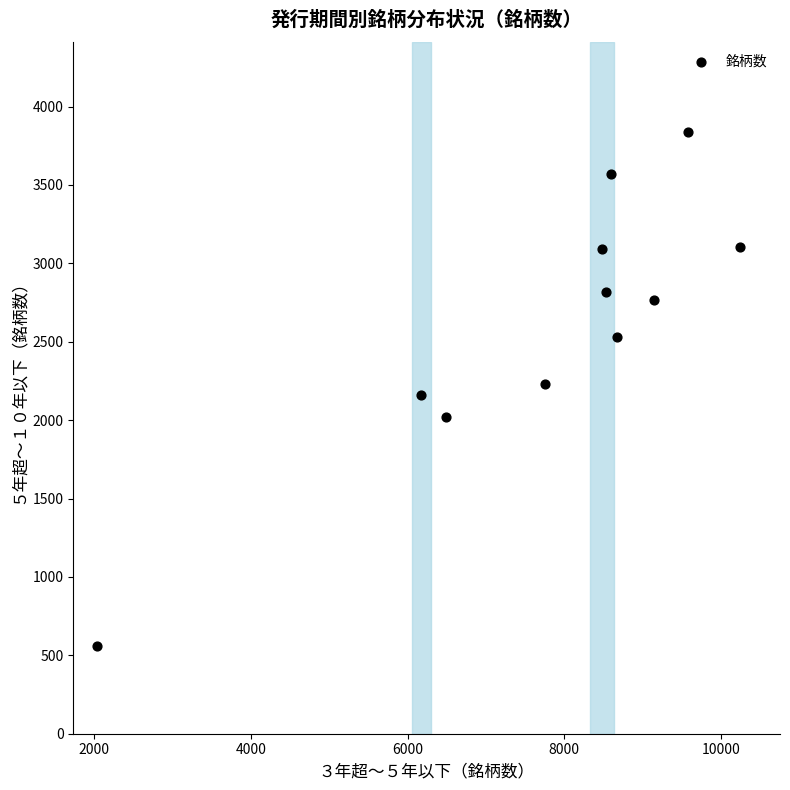

What is the average Y value?

2608